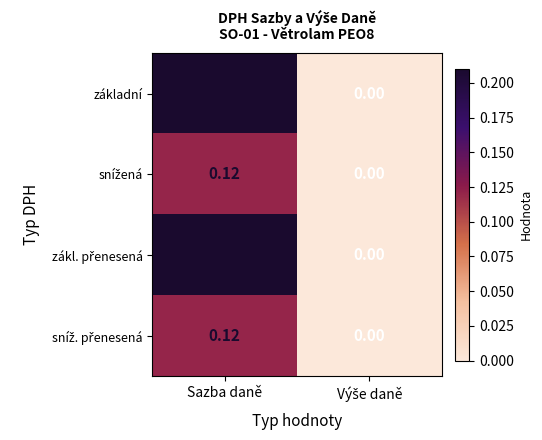

At which category is the sum across all series the highest?

Sazba daně